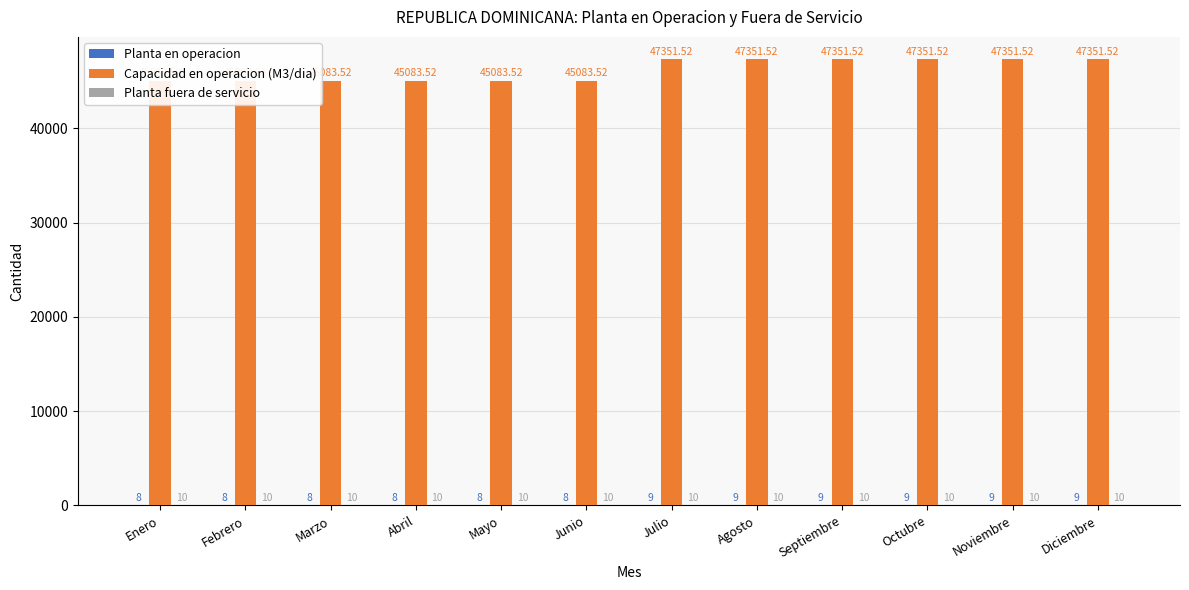

Reading right to left, extract all data points from this chart.

Planta en operacion: 9.0	9.0	9.0	9.0	9.0	9.0	8.0	8.0	8.0	8.0	8.0	8.0
Capacidad en operacion (M3/dia): 47351.5	47351.5	47351.5	47351.5	47351.5	47351.5	45083.5	45083.5	45083.5	45083.5	45083.5	45083.5
Planta fuera de servicio: 10.0	10.0	10.0	10.0	10.0	10.0	10.0	10.0	10.0	10.0	10.0	10.0